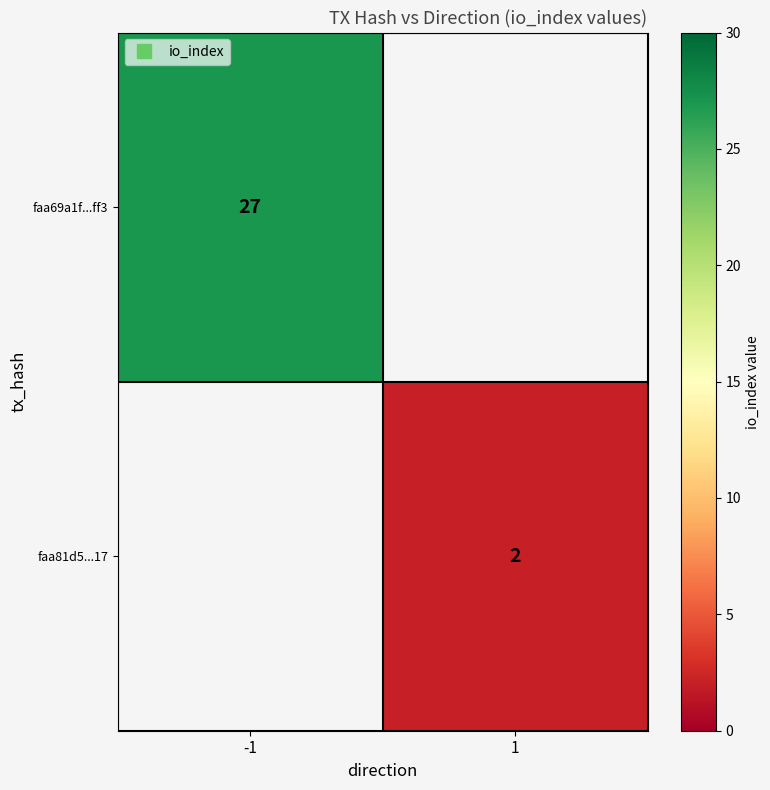

Which has a higher value, 1 or -1?

-1